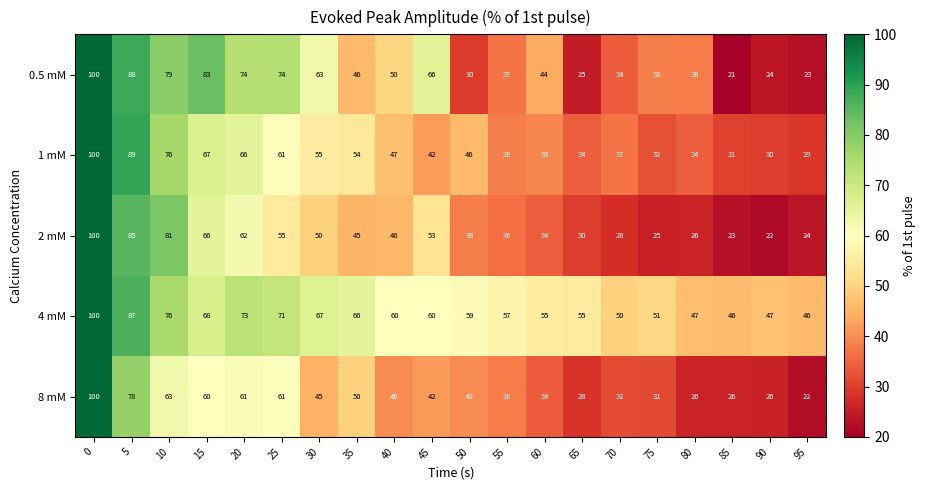

Rank the series at 90 from lowest to highest value.

2 mM, 0.5 mM, 8 mM, 1 mM, 4 mM